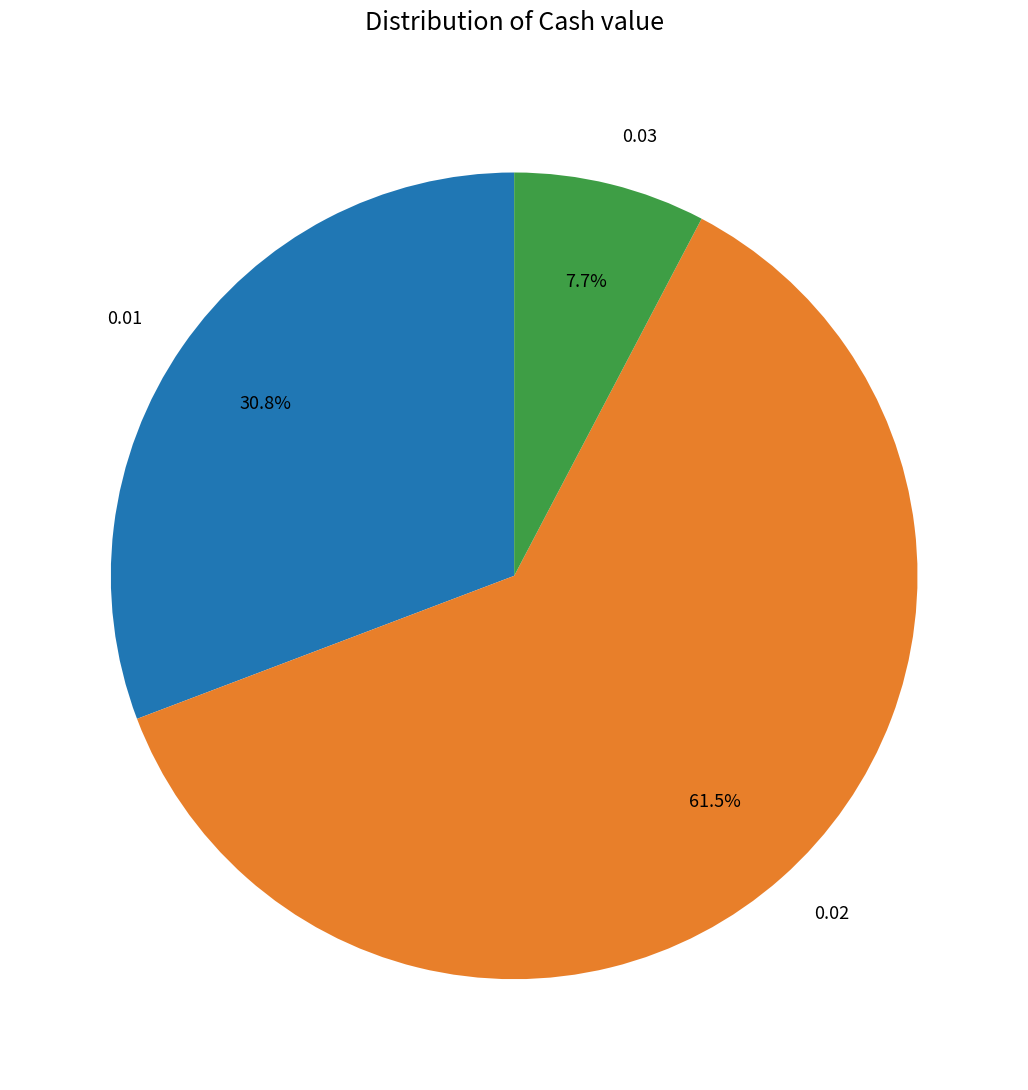

Rank the categories by value from highest to lowest.

0.02, 0.01, 0.03